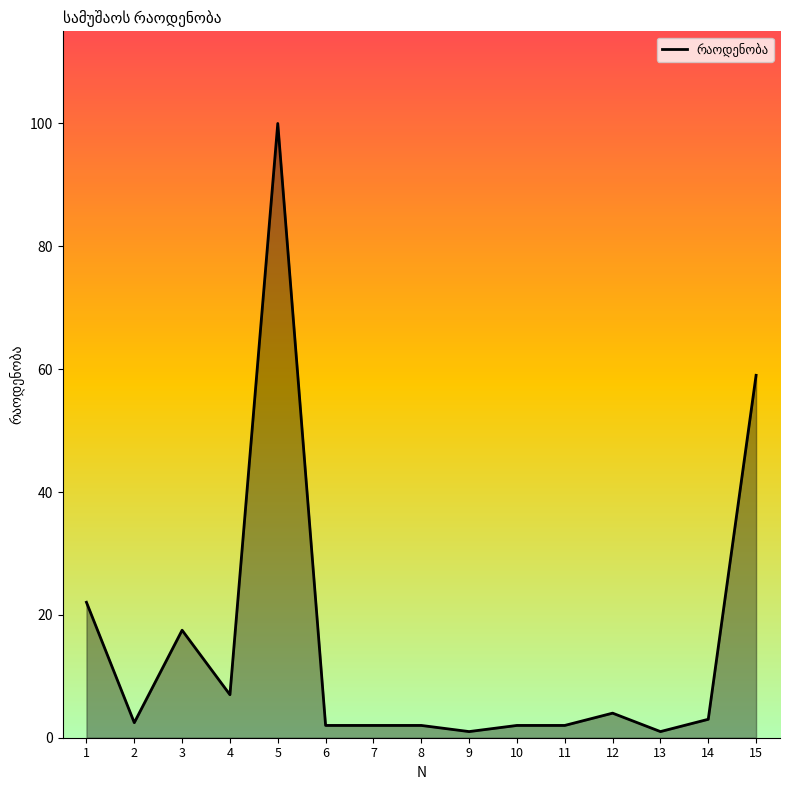

What is the difference between the maximum and minimum values?

99.0